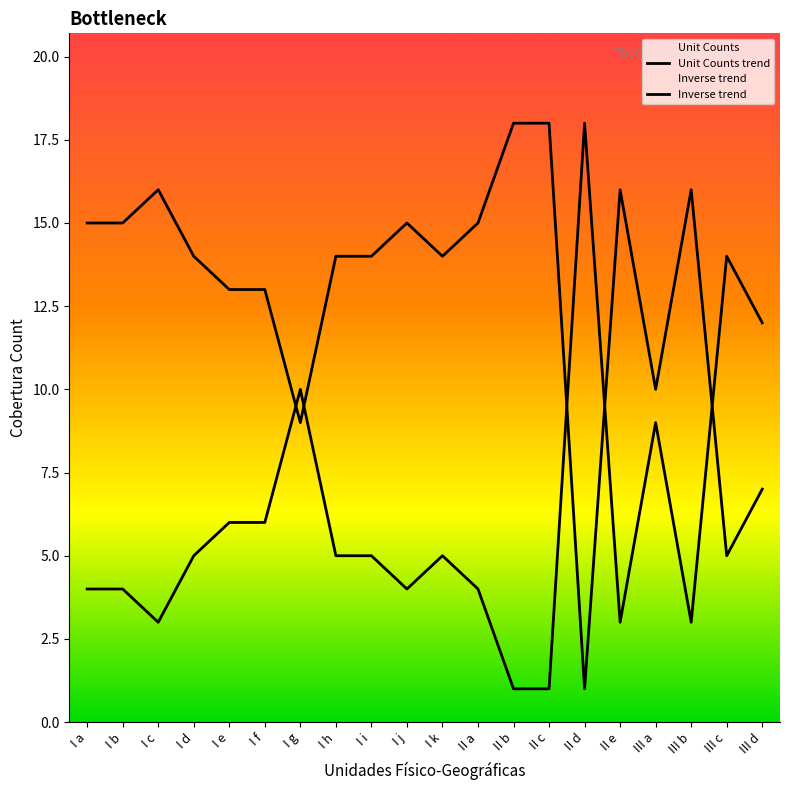

The value of Unit Counts trend at I a is 4. True or false?

True